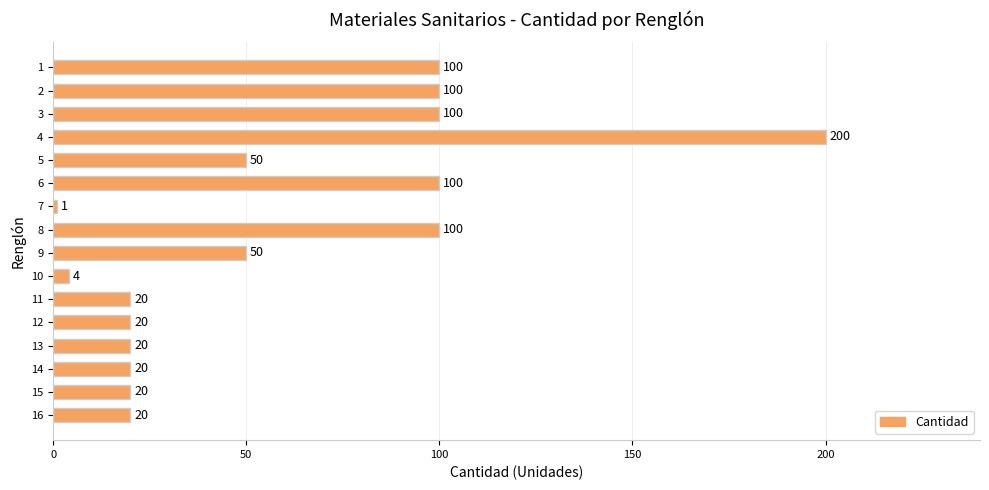

What is the change in value from 7 to 14?

+19